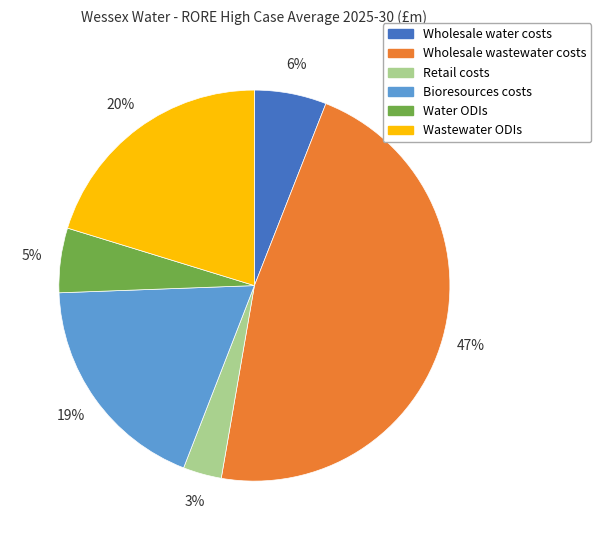

To the nearest percent, what is the difference between the largest and smallest slice percentages?

44%